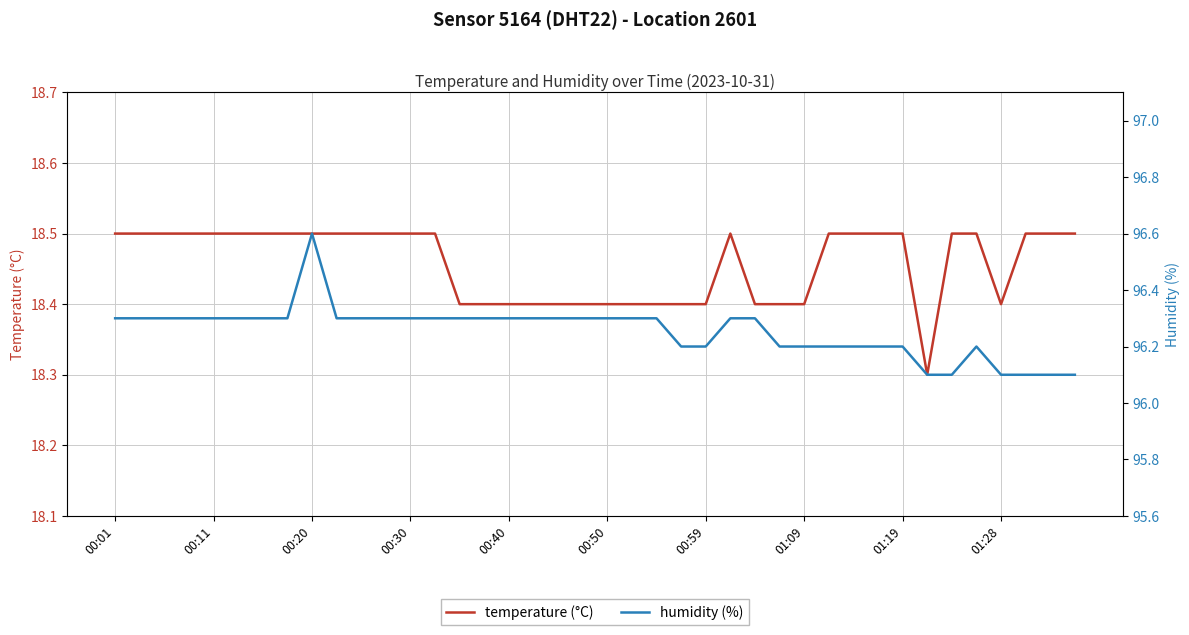

Is this an area chart (filled region under the line)?

No